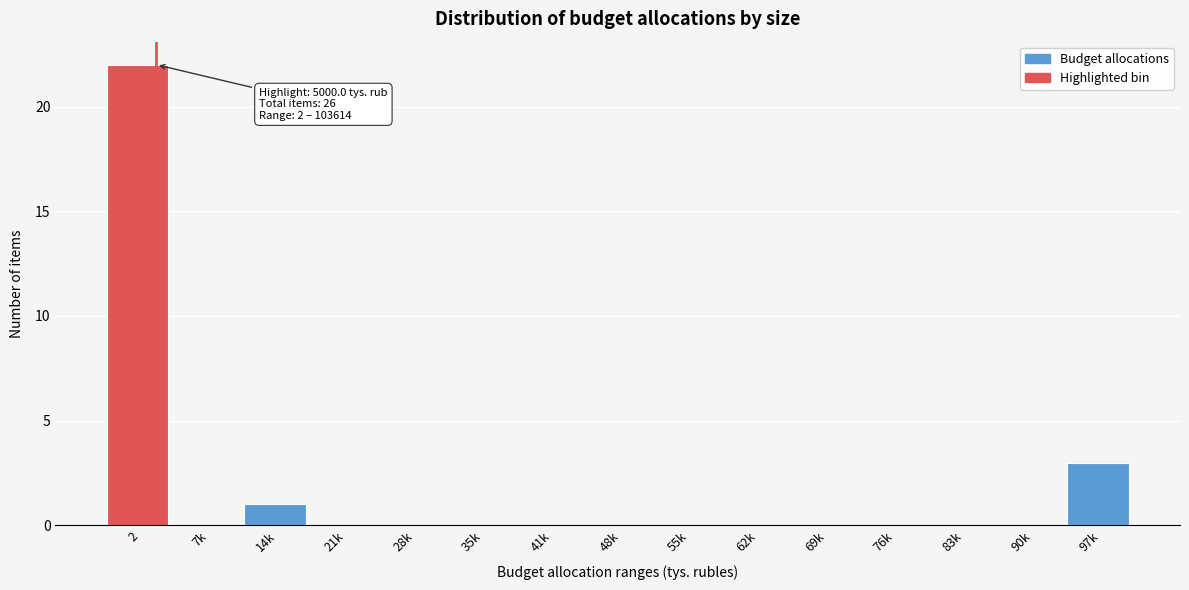

Reading left to right, extract all data points from this chart.

2=22	7k=0	14k=1	21k=0	28k=0	35k=0	41k=0	48k=0	55k=0	62k=0	69k=0	76k=0	83k=0	90k=0	97k=3